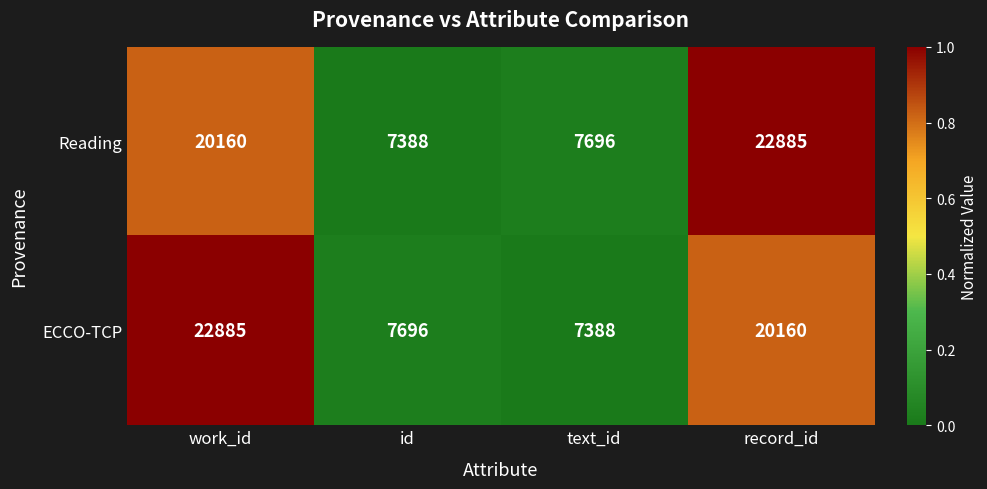

Read the Reading value at id.

7388